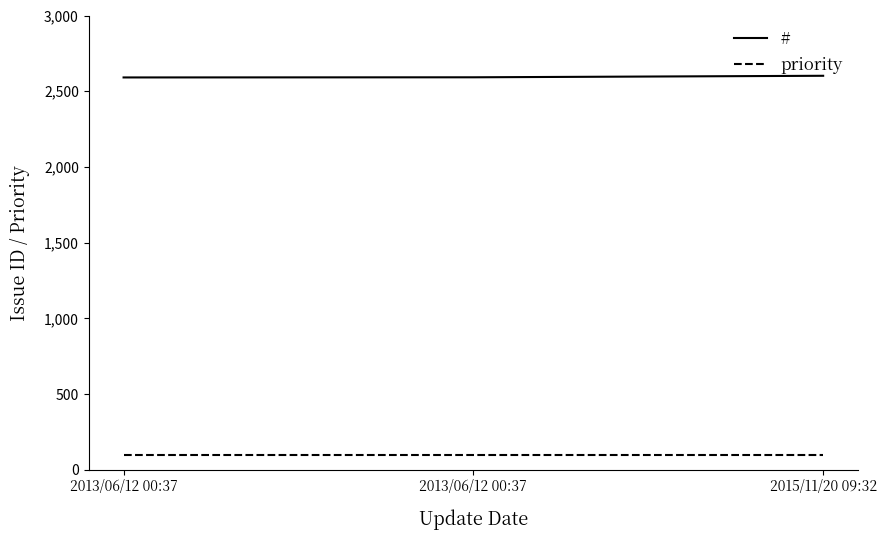

What are all the series names shown in the legend?

#, priority